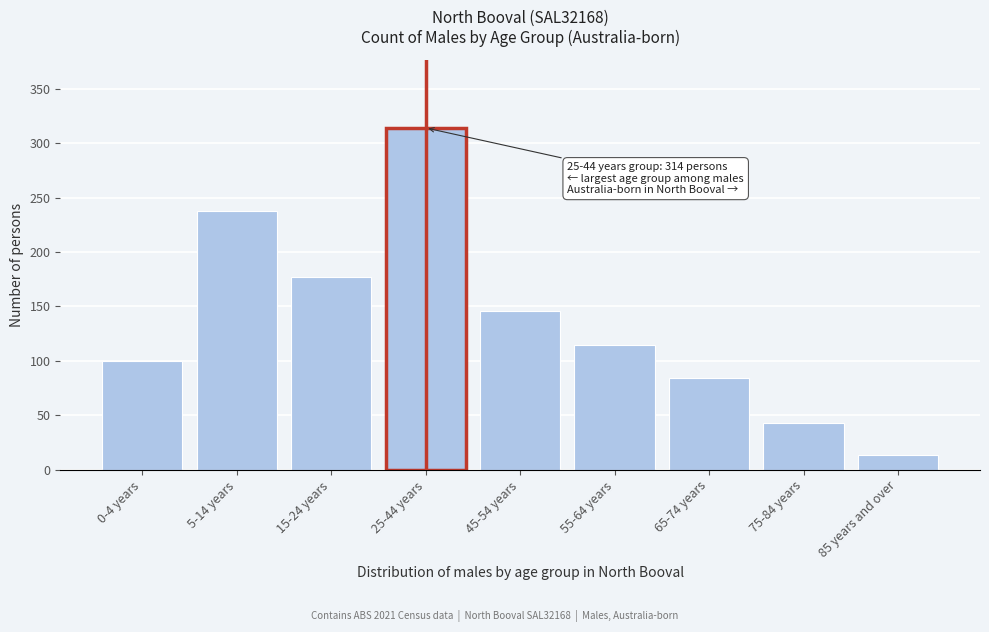

Reading left to right, extract all data points from this chart.

0-4 years=100	5-14 years=238	15-24 years=177	25-44 years=314	45-54 years=146	55-64 years=115	65-74 years=84	75-84 years=43	85 years and over=14